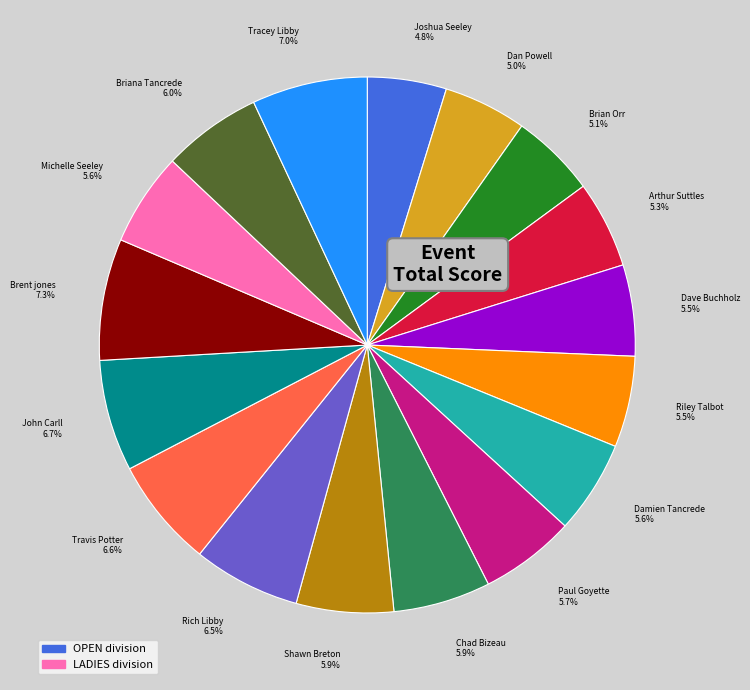

What is the ratio of the value at Dan Powell 5.0% to the value at John Carll 6.7%?

0.7